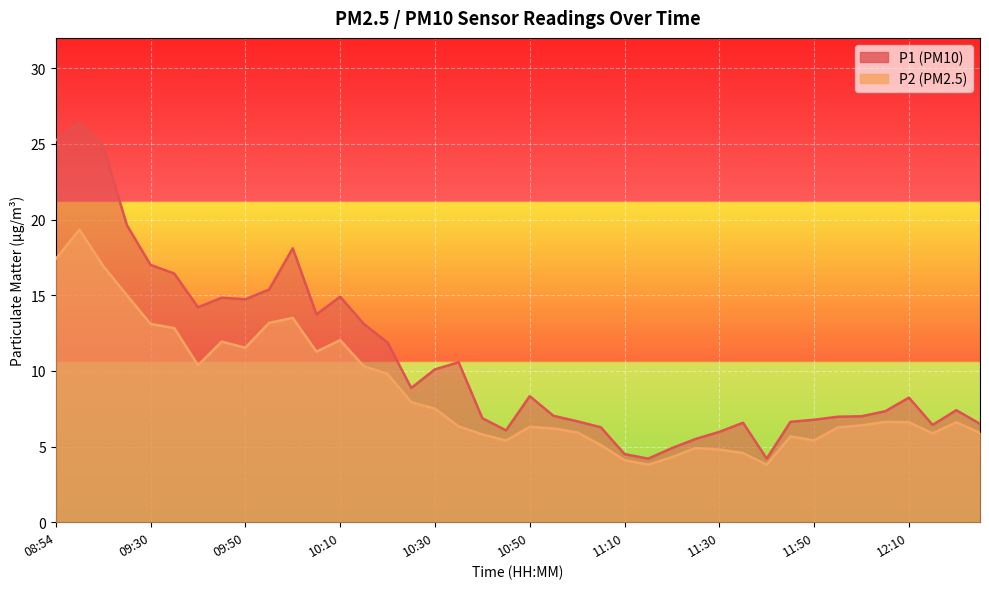

Rank the series by their maximum value, from lowest to highest.

P2, P1